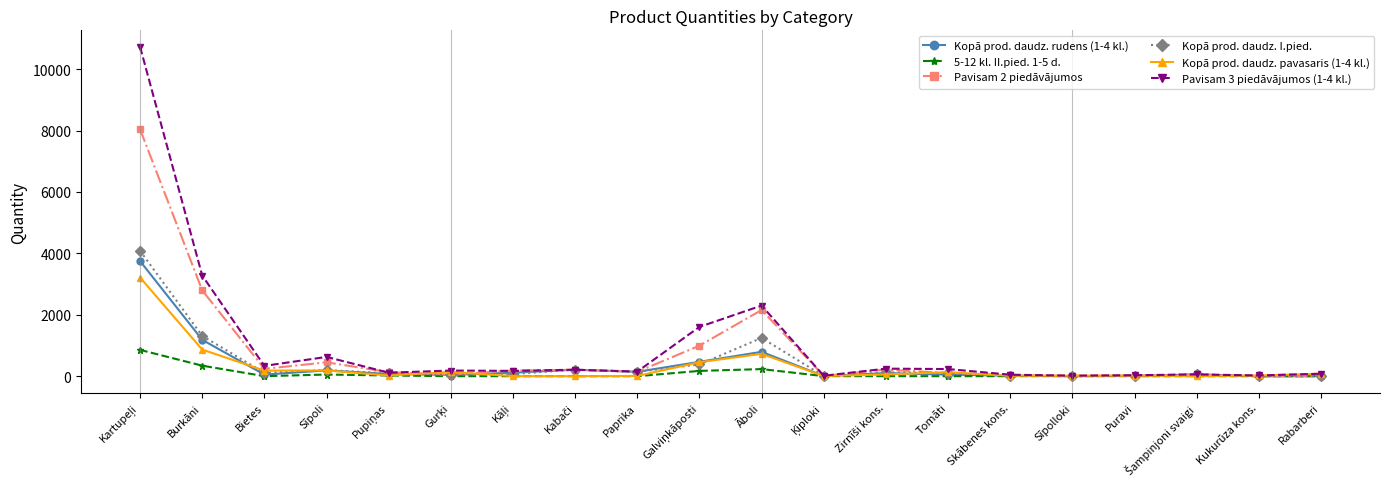

Which series has the largest range (max minus min)?

Pavisam 3 piedāvājumos (1-4 kl.)